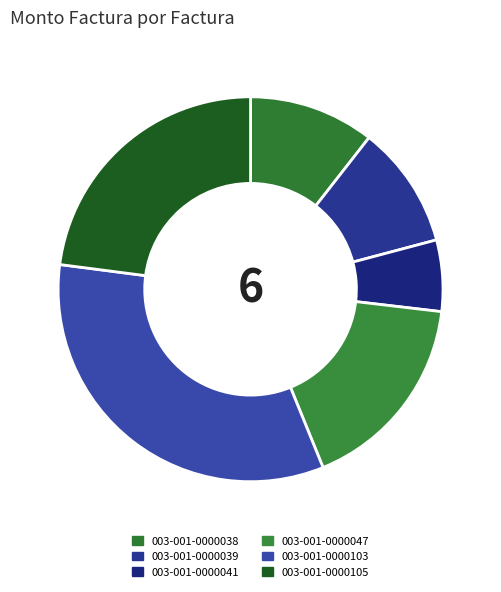

Is 003-001-0000041 the majority of the pie?

No